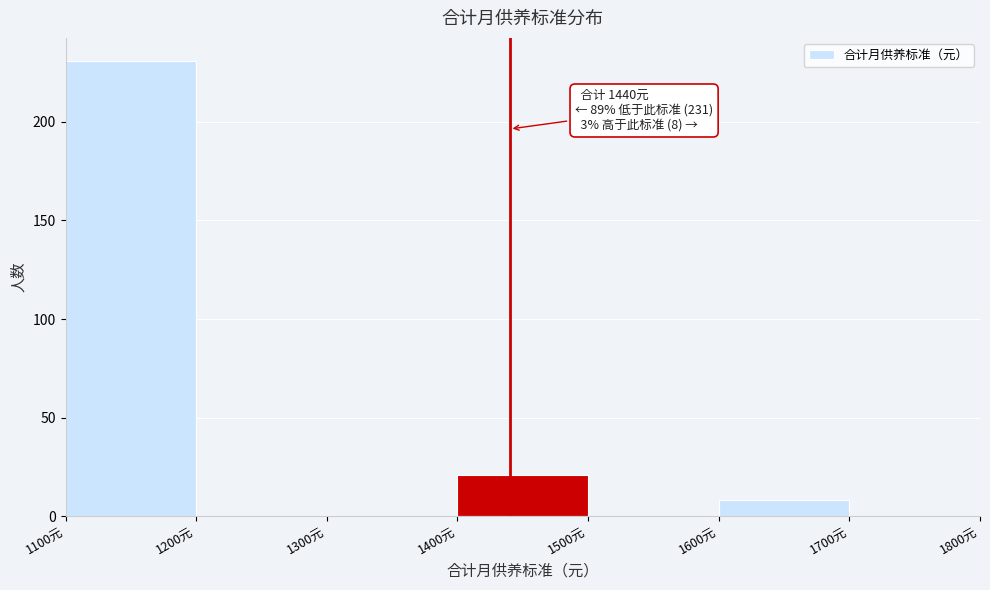

Which range on the x-axis has the tallest bar?

1100 to 1200